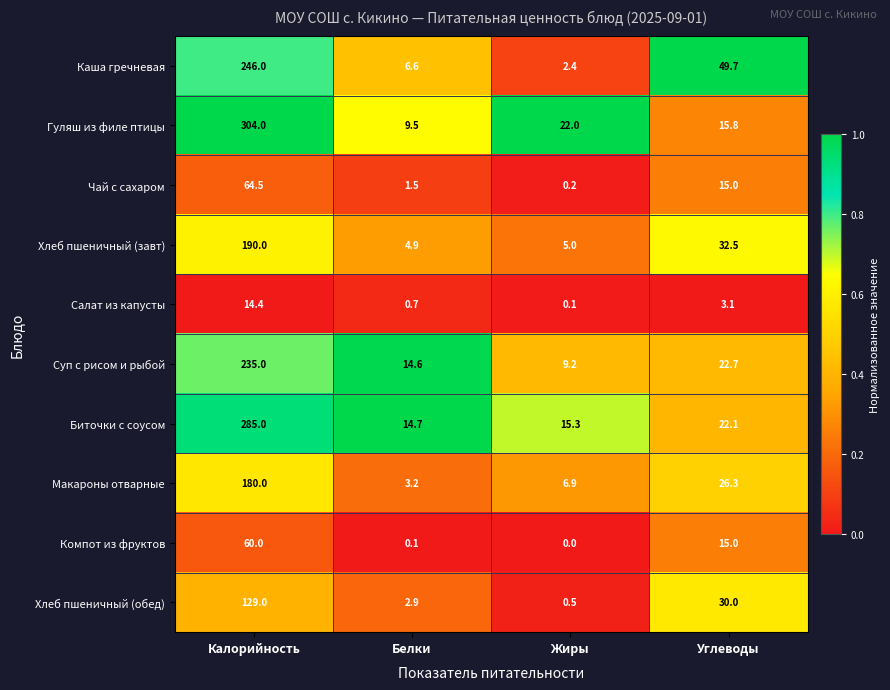

What is the difference between the Каша гречневая values at Жиры and Углеводы?

47.3